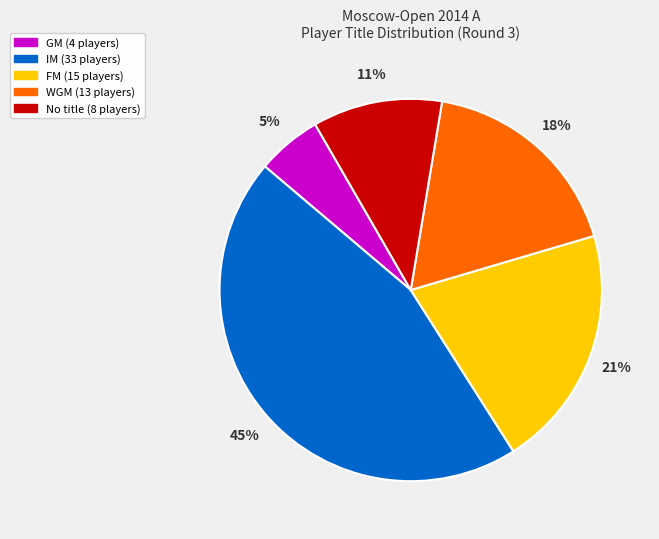

To the nearest percent, what is the difference between the largest and smallest slice percentages?

40%